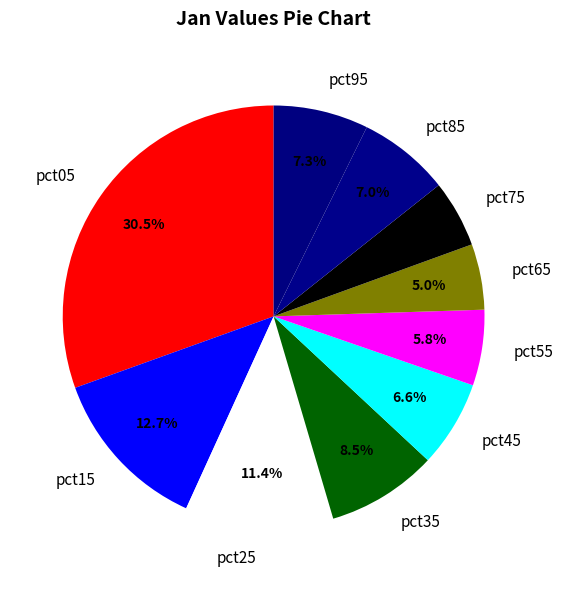

Does pct05 account for over 50% of the chart?

No